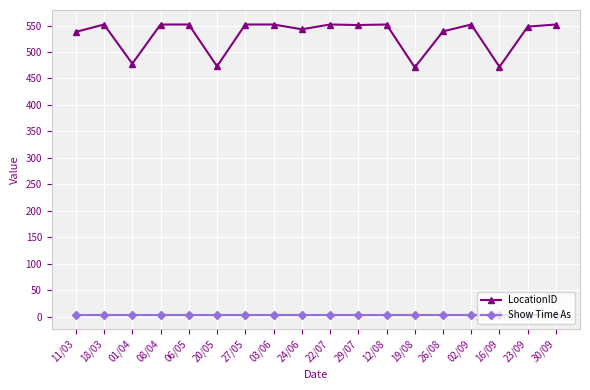

Which series has the widest spread of values?

LocationID